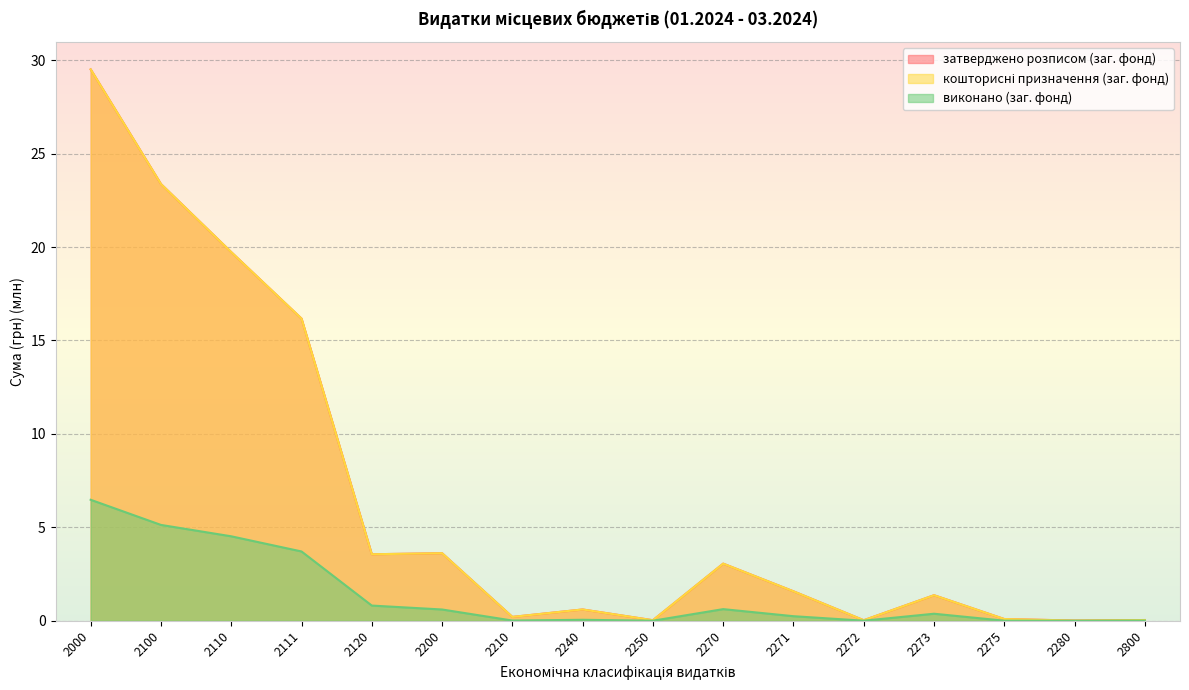

True or false: виконано (заг. фонд) and кошторисні призначення (заг. фонд) intersect in this chart.

False